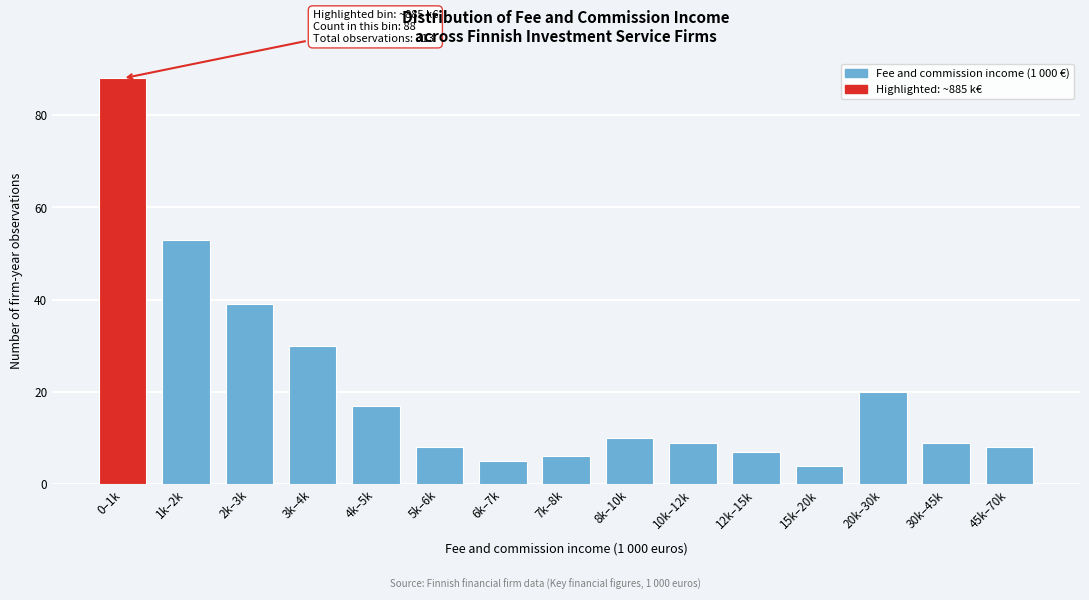

Reading right to left, extract all data points from this chart.

8	9	20	4	7	9	10	6	5	8	17	30	39	53	88